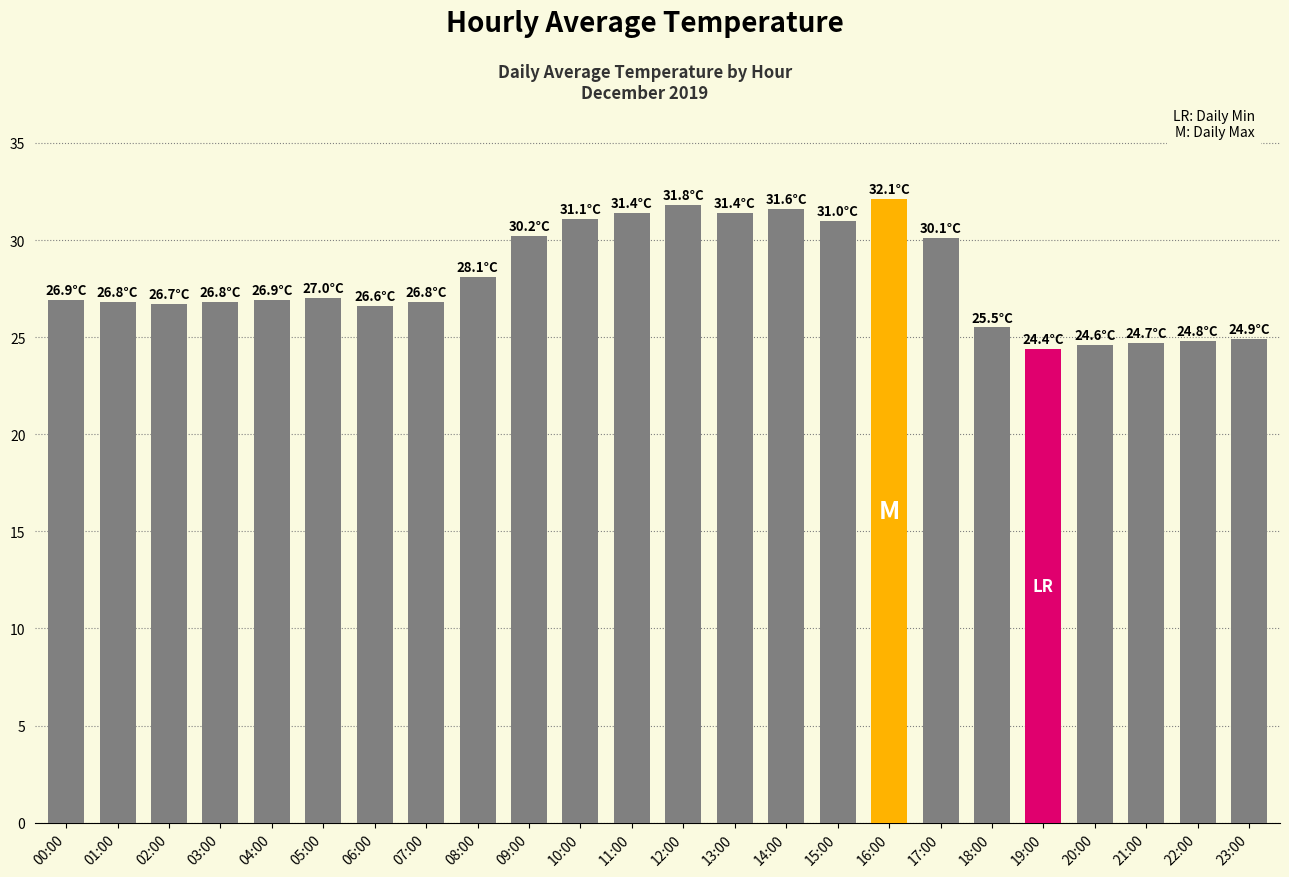

What is the sum of all values?

672.2